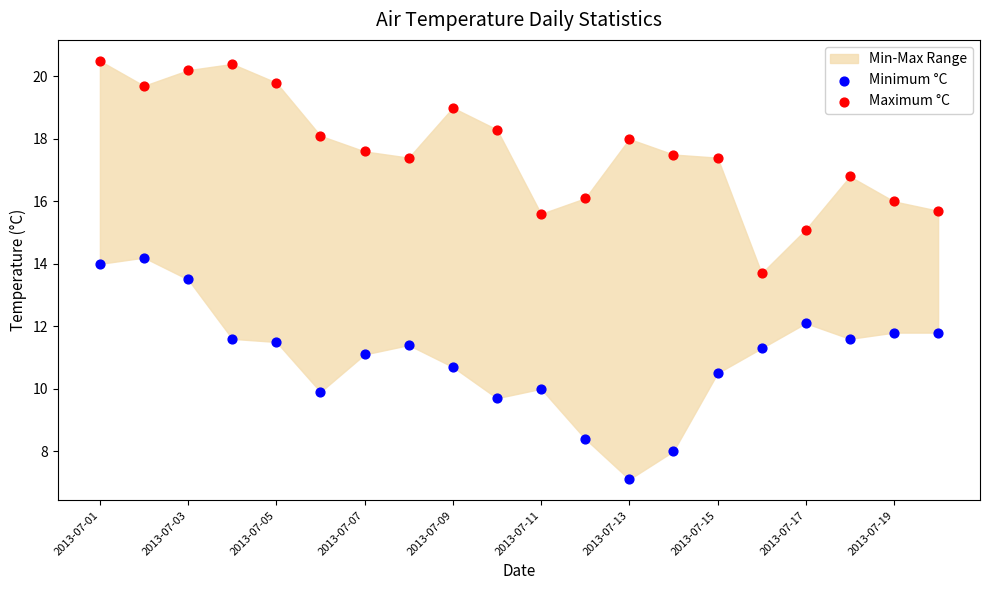

Which series reaches the minimum Y coordinate?

Minimum °C